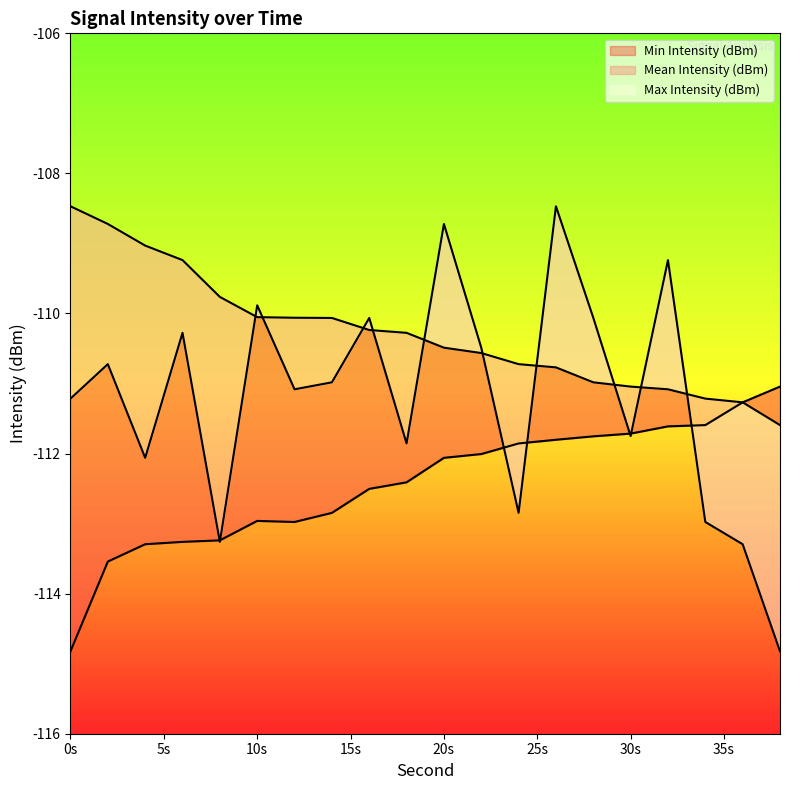

What is the maximum value shown in the chart?

-108.5